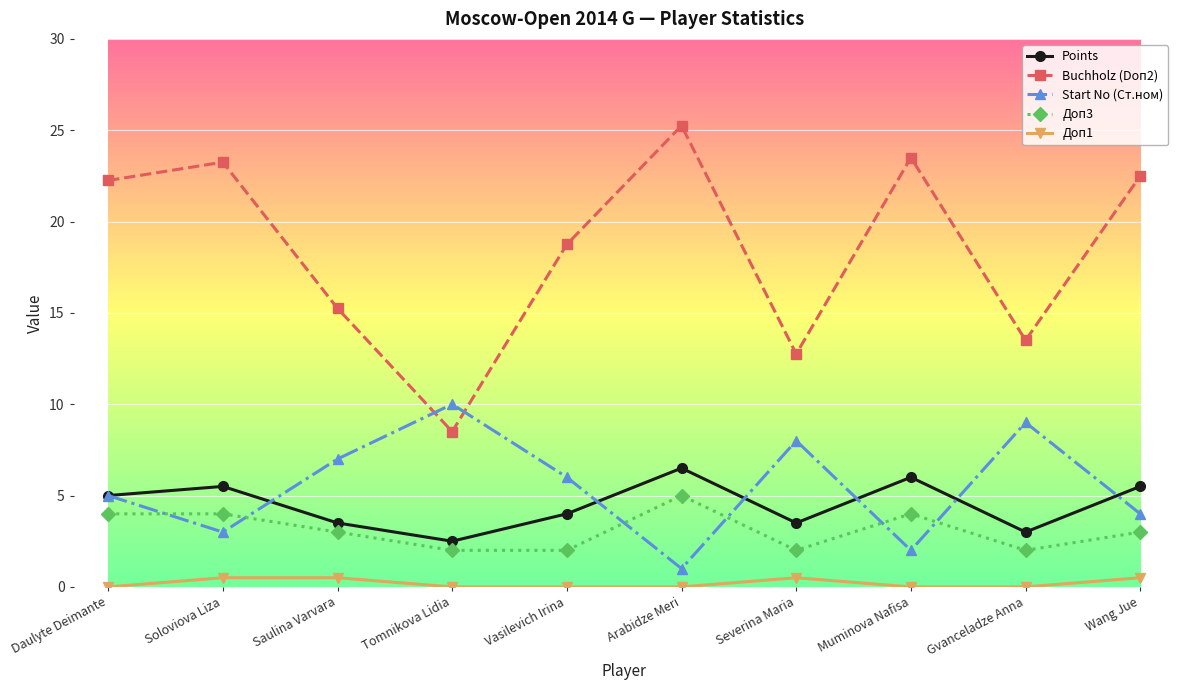

Rank the categories by Start No (Ст.ном) value from lowest to highest.

Arabidze Meri, Muminova Nafisa, Soloviova Liza, Wang Jue, Daulyte Deimante, Vasilevich Irina, Saulina Varvara, Severina Maria, Gvanceladze Anna, Tomnikova Lidia